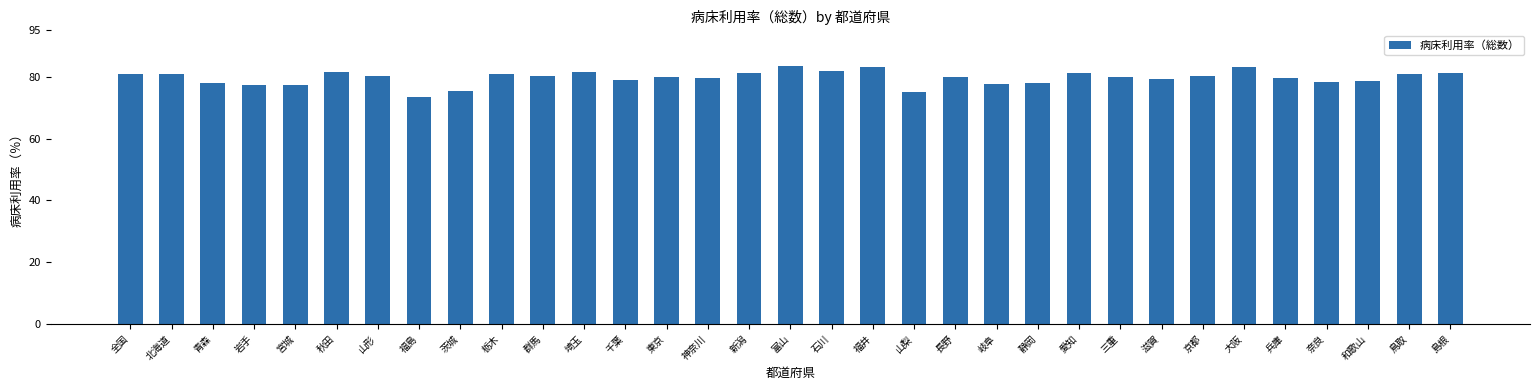

At which label does the data first exceed 80?

全国